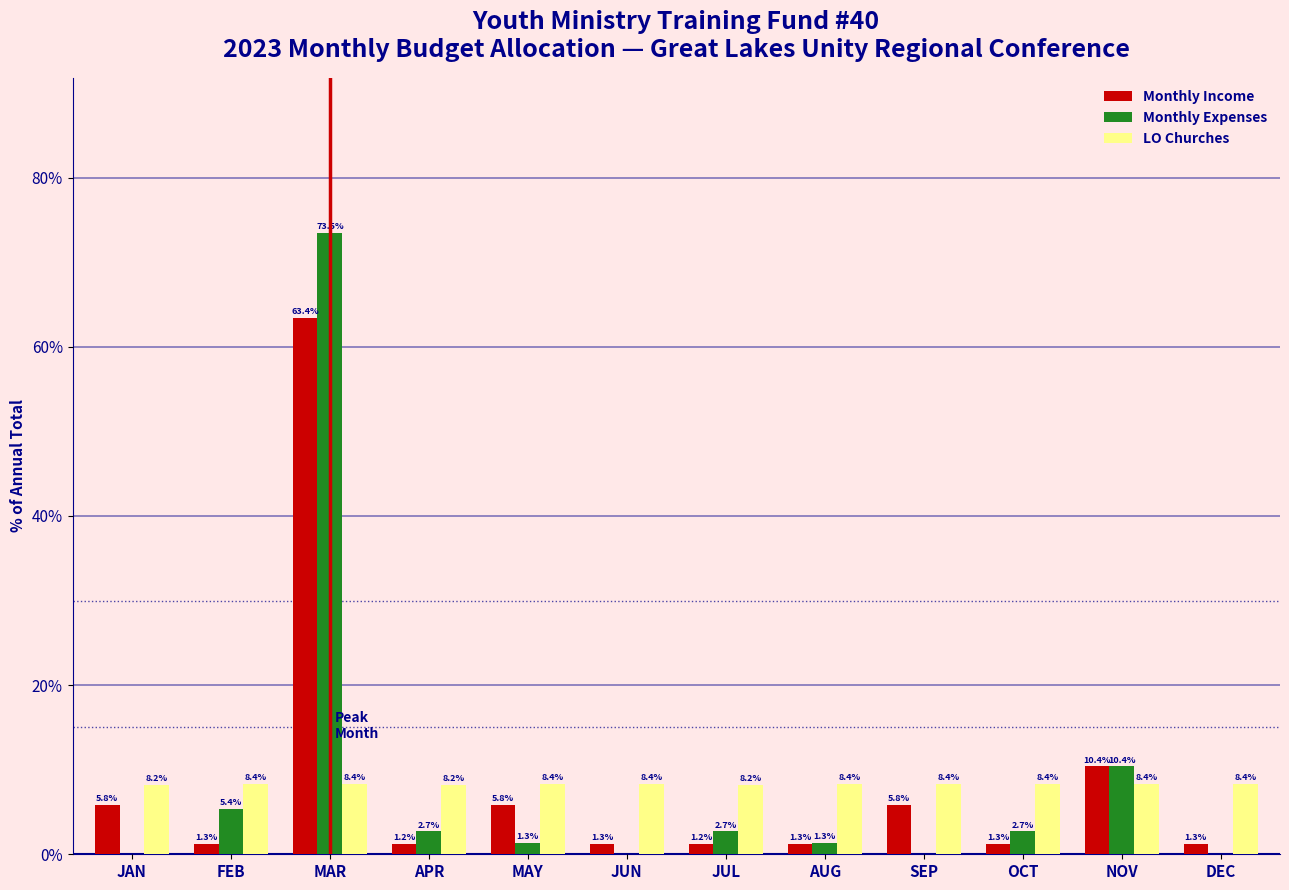

Reading left to right, extract all data points from this chart.

Monthly Income: JAN=5.8	FEB=1.3	MAR=63.4	APR=1.2	MAY=5.8	JUN=1.3	JUL=1.2	AUG=1.3	SEP=5.8	OCT=1.3	NOV=10.4	DEC=1.3
Monthly Expenses: JAN=0.0	FEB=5.4	MAR=73.5	APR=2.7	MAY=1.3	JUN=0.0	JUL=2.7	AUG=1.3	SEP=0.0	OCT=2.7	NOV=10.4	DEC=0.0
LO Churches: JAN=8.2	FEB=8.4	MAR=8.4	APR=8.2	MAY=8.4	JUN=8.4	JUL=8.2	AUG=8.4	SEP=8.4	OCT=8.4	NOV=8.4	DEC=8.4